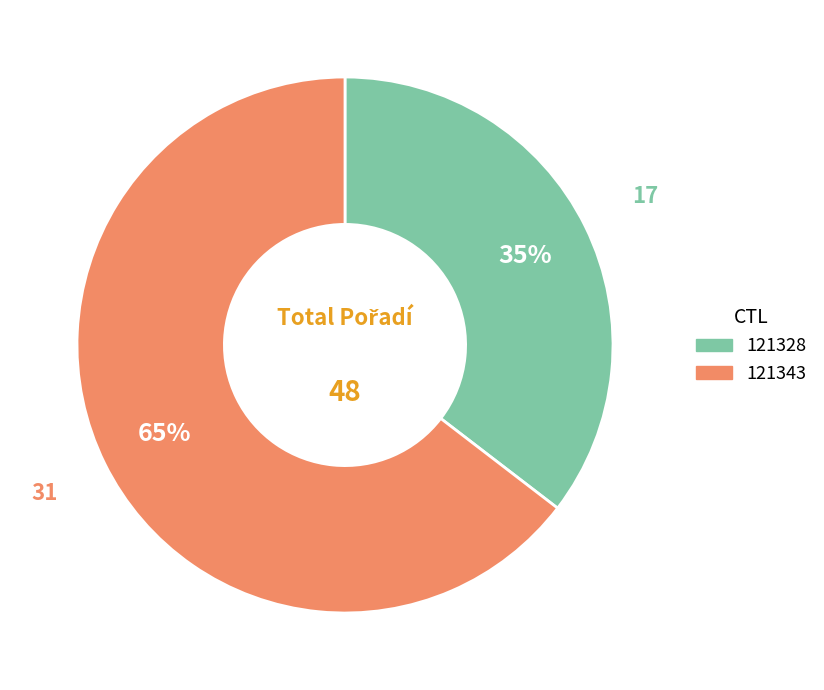

To the nearest percent, what is the combined percentage of 121343 and 121328?

100%